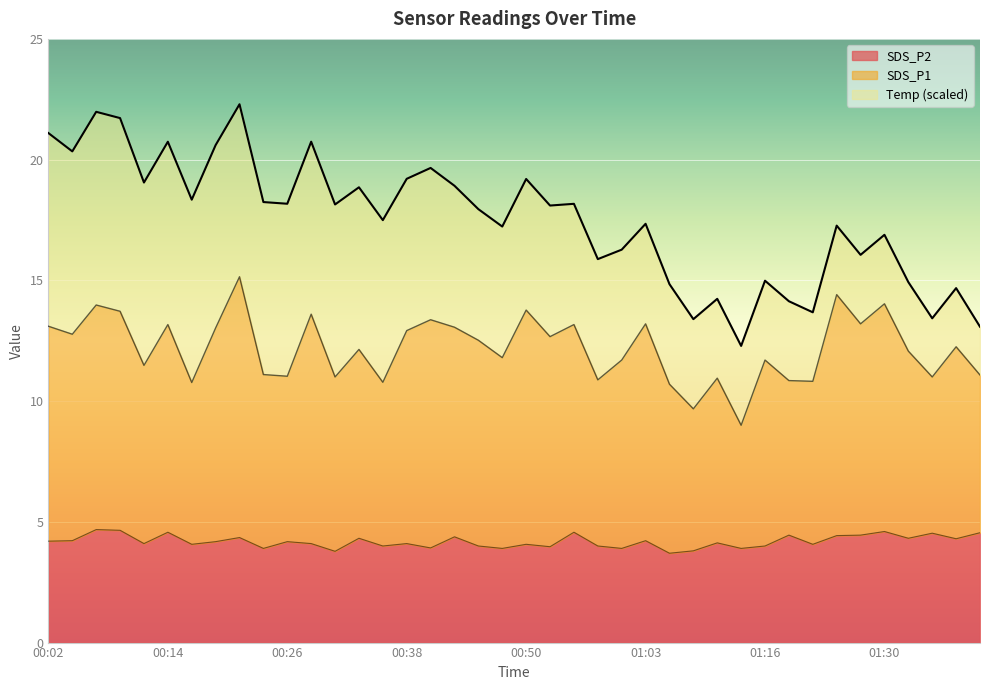

True or false: SDS_P1 and SDS_P2 intersect in this chart.

False